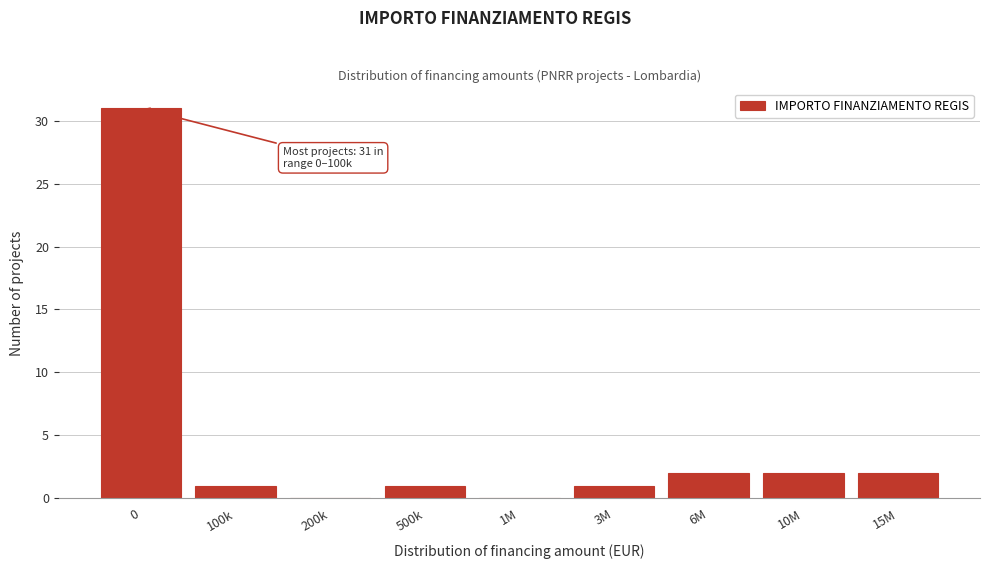

Reading left to right, extract all data points from this chart.

0=31	100k=1	200k=0	500k=1	1M=0	3M=1	6M=2	10M=2	15M=2